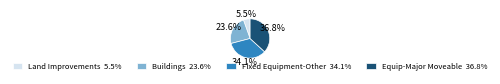

Is there a majority slice in this chart?

No